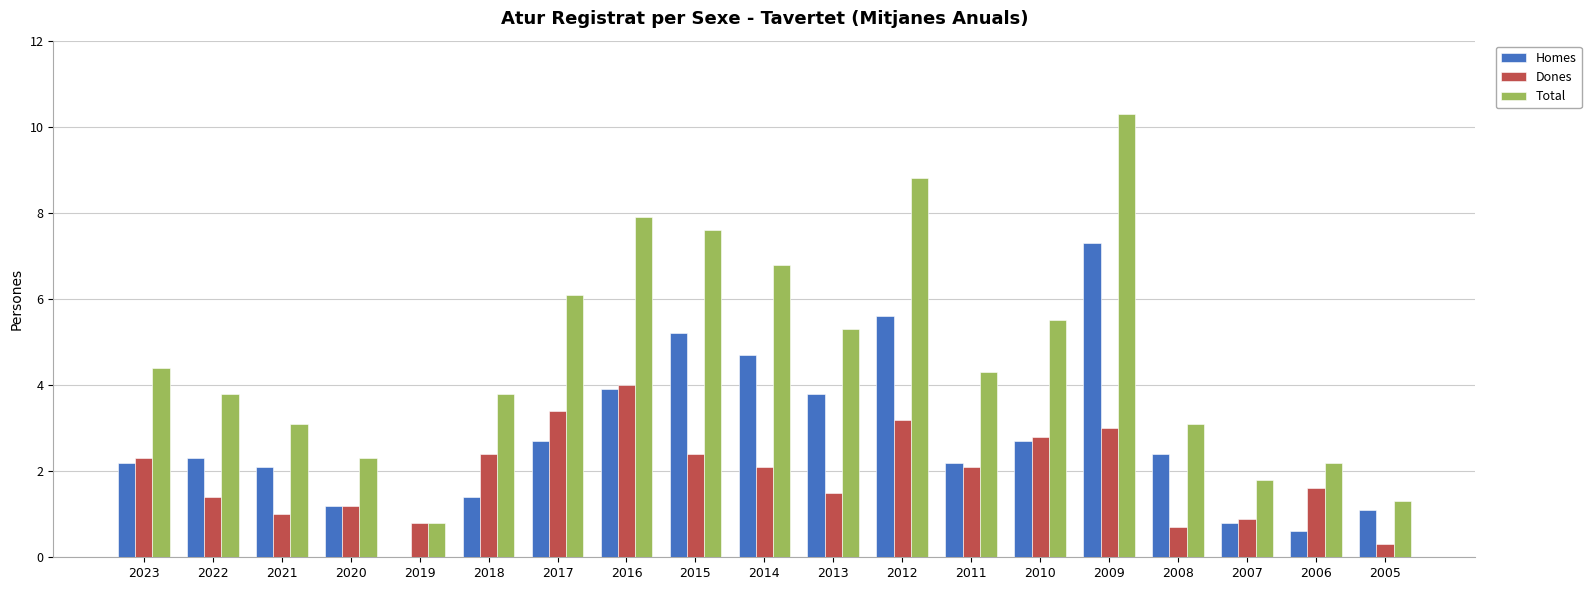

Read the Total value at 2015.

7.6